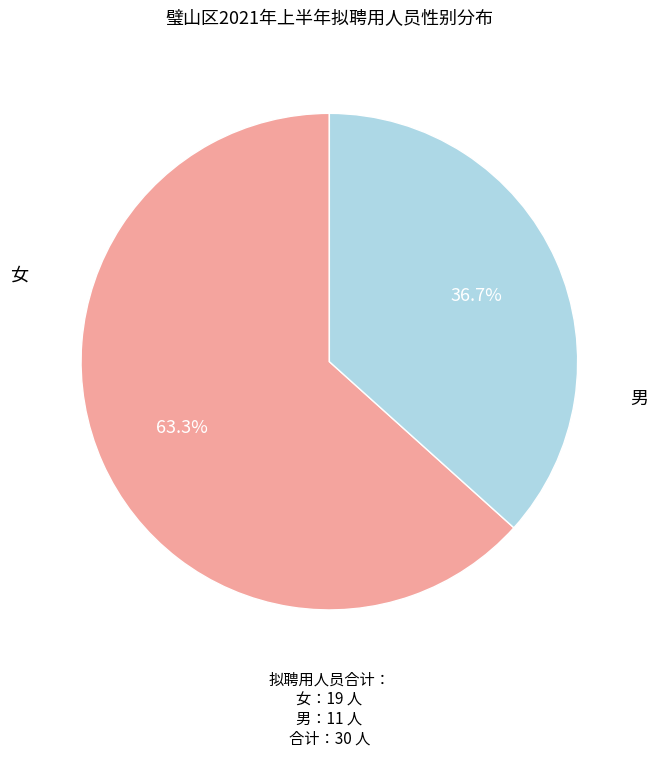

Is there a majority slice in this chart?

Yes